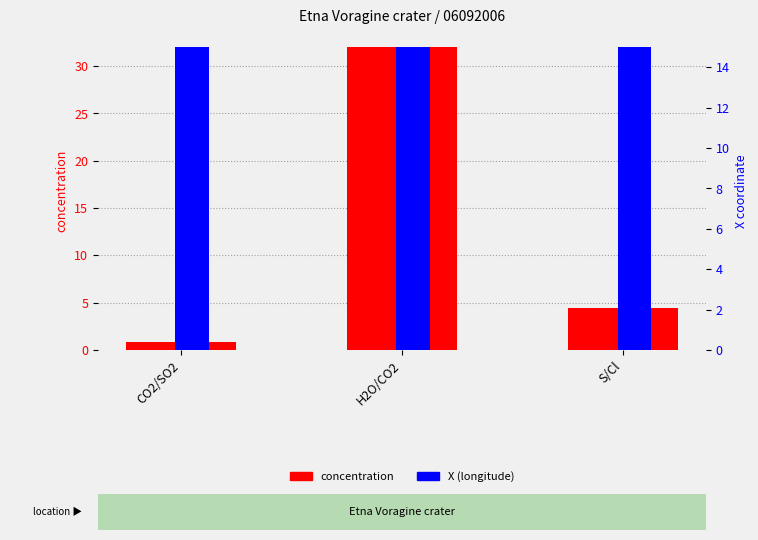

Where does the concentration series first go above 4?

H2O/CO2